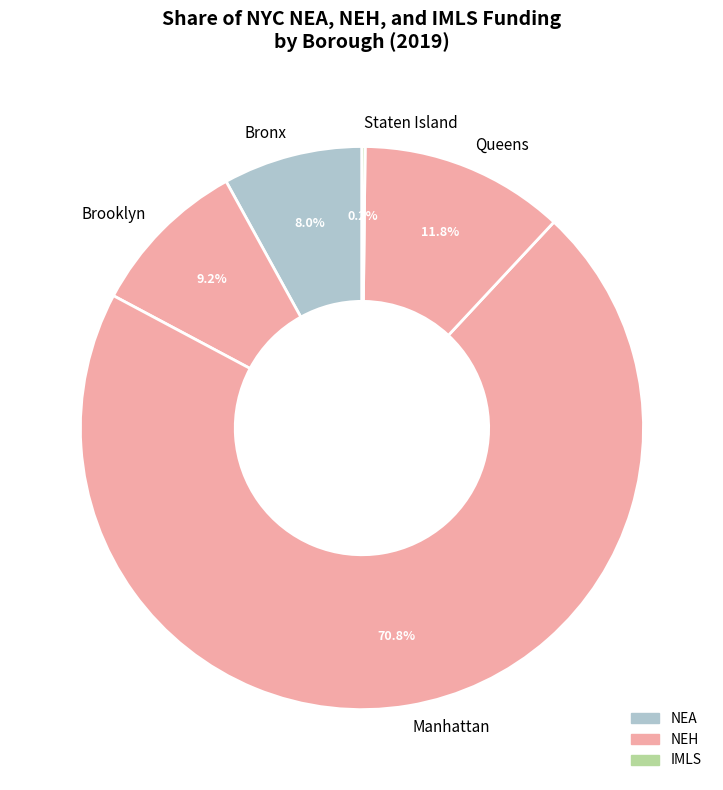

Combined, what portion of the pie is Queens and Brooklyn?

21.0%